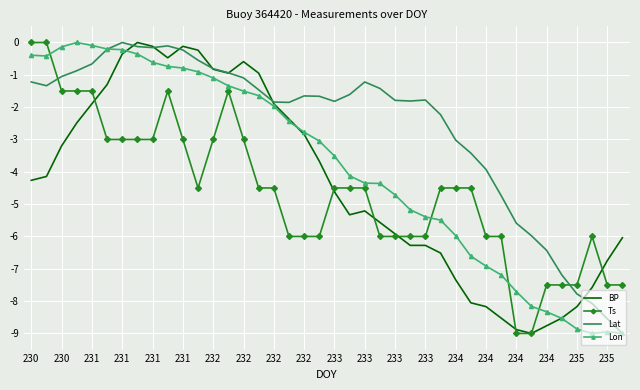

Which series ends up on top after the final intersection of Ts and Lon?

Ts